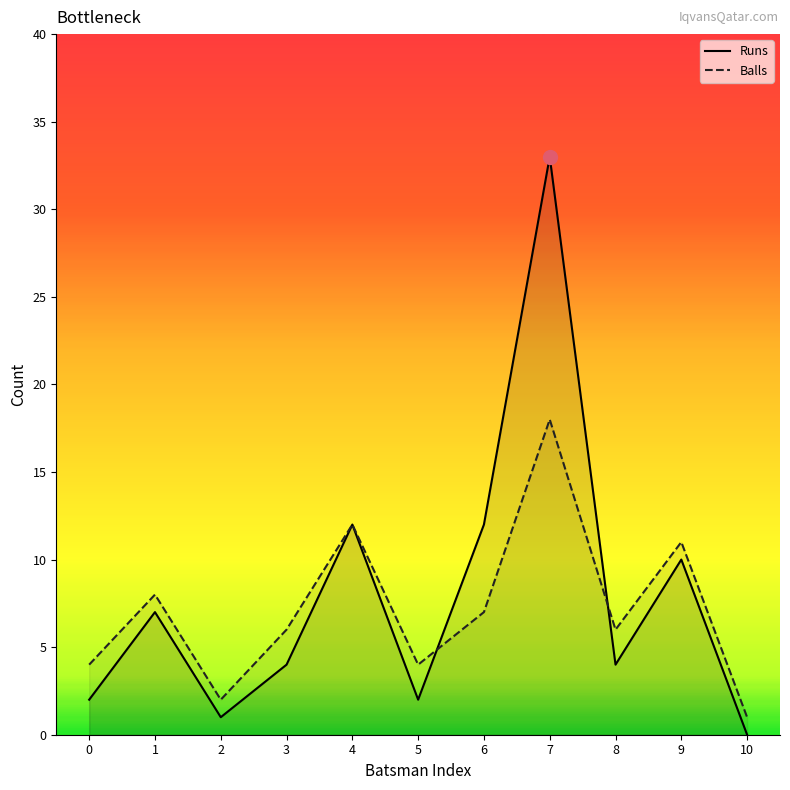

What is the spread (max minus min) of values at 6?

5